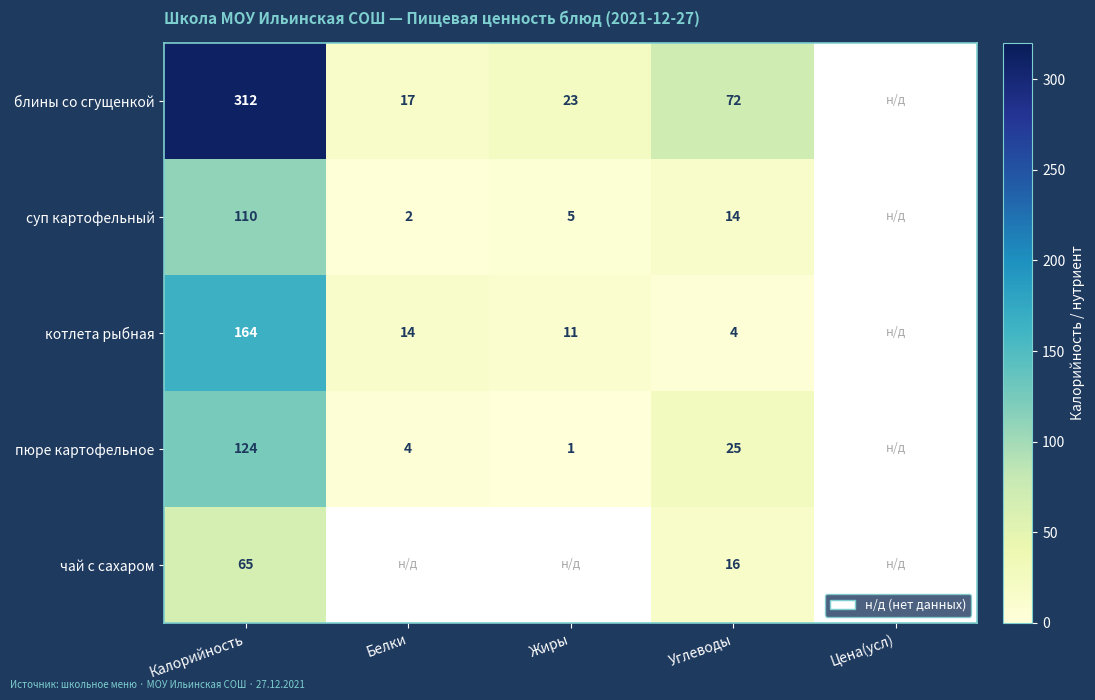

Which category has the highest value across all series?

Калорийность